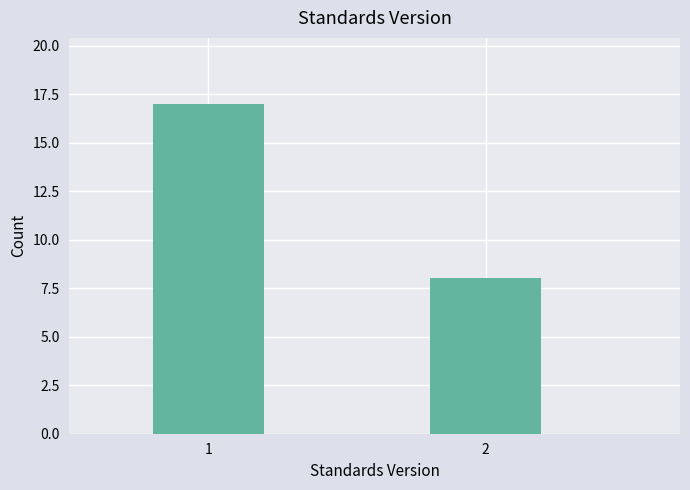

Reading right to left, extract all data points from this chart.

2=8	1=17